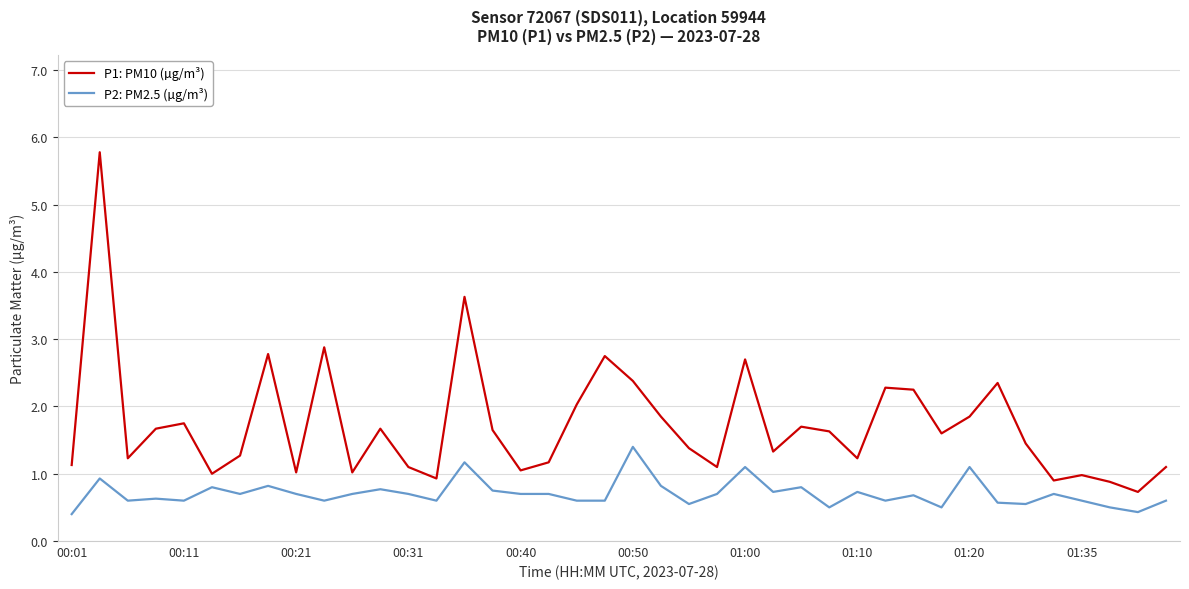

What is the greatest value displayed?

5.8